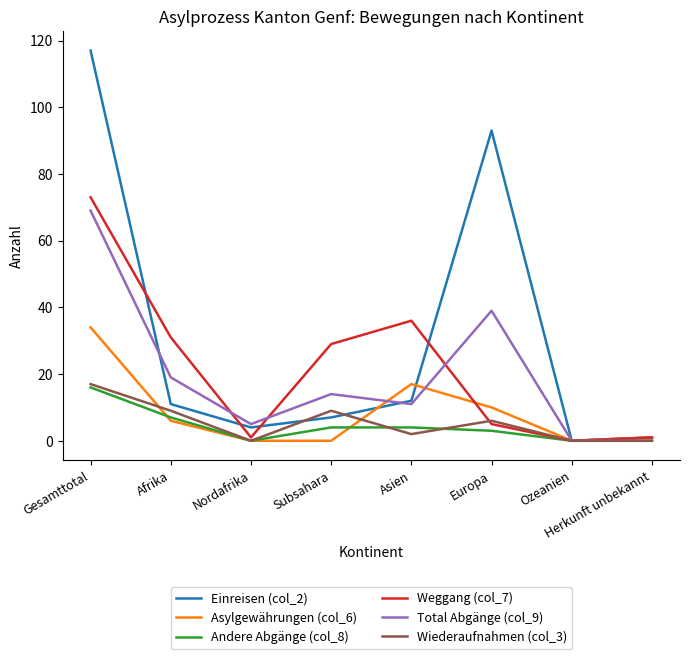

Which series has the largest total across all categories?

Einreisen (col_2)